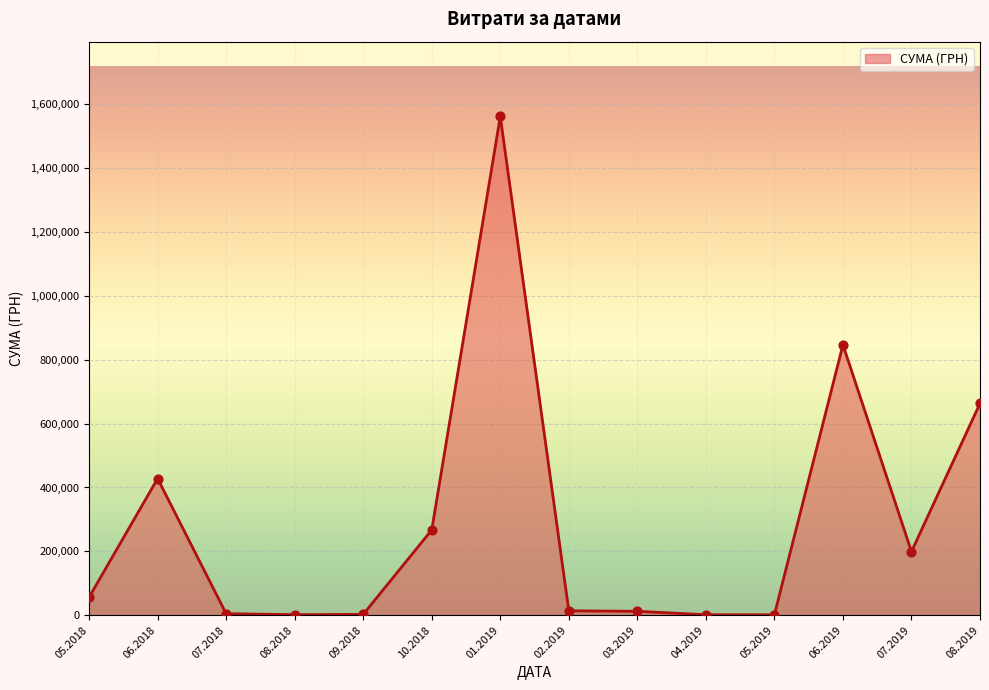

Between 07.2019 and 08.2019, which is larger?

08.2019